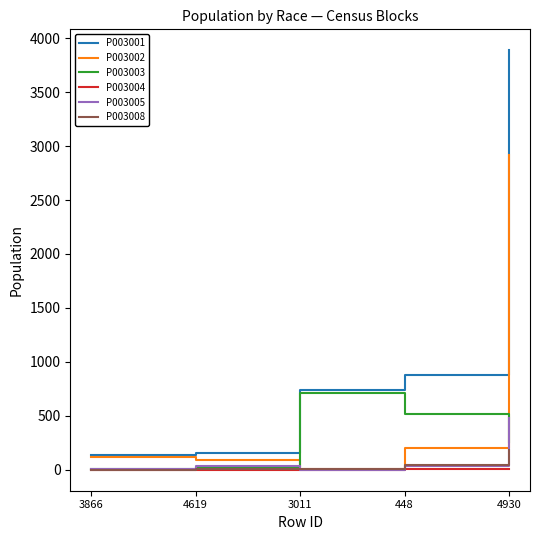

What is the highest value of the P003004 series?

7